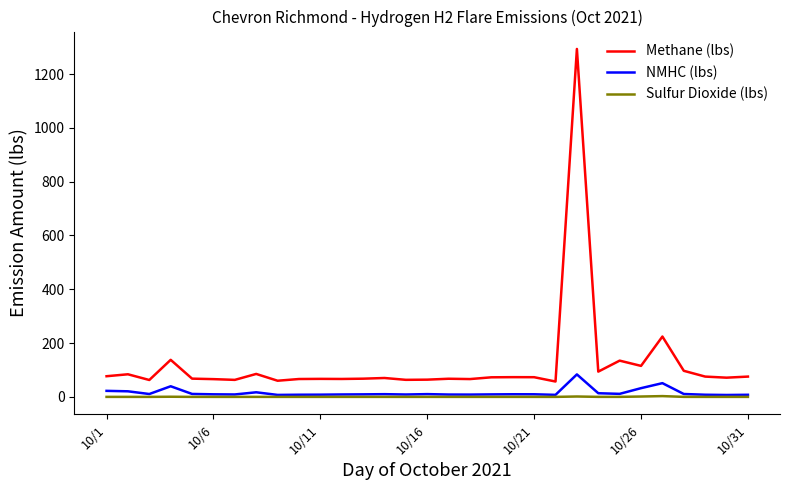

True or false: Sulfur Dioxide (lbs) and Methane (lbs) intersect in this chart.

False